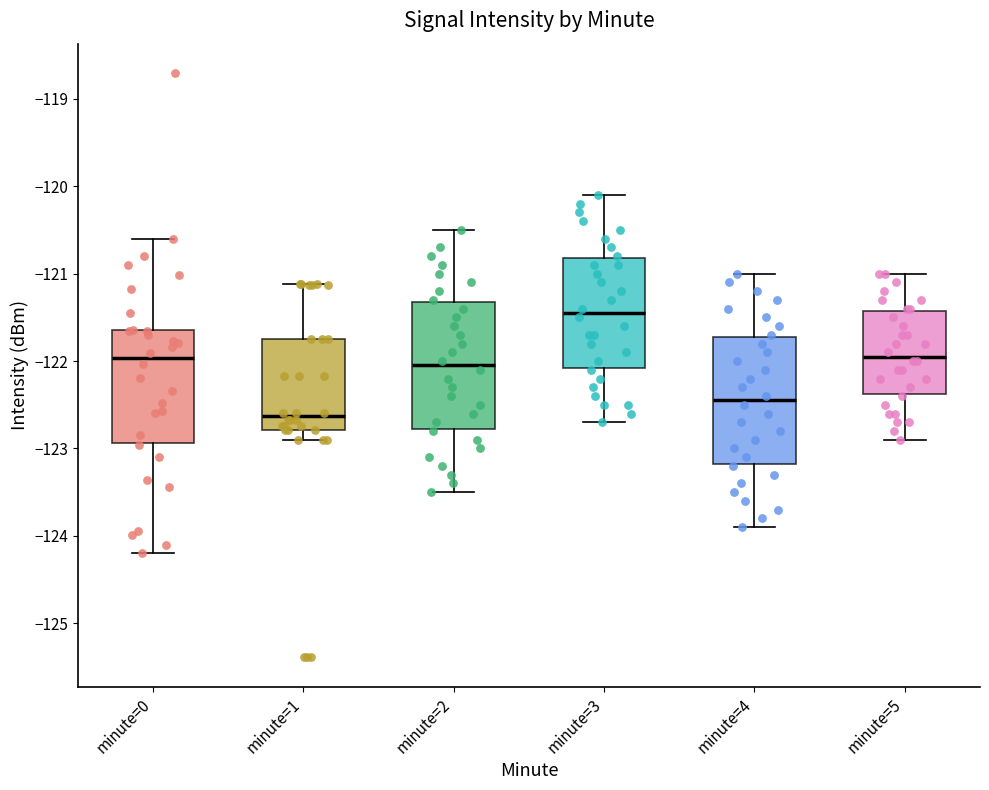

Reading left to right, transcribe this box plot: for each box, give where its median line is, the range the box spans, and where its two whiskers end, as read against the y-axis. The values are not printed on the chart, so give them approximately, as read against the axis.

minute=0: median -122.0, box -122.9 to -121.6, whiskers -124.2 to -120.6
minute=1: median -122.6, box -122.8 to -121.7, whiskers -122.9 to -121.1
minute=2: median -122.0, box -122.8 to -121.3, whiskers -123.5 to -120.5
minute=3: median -121.4, box -122.1 to -120.8, whiskers -122.7 to -120.1
minute=4: median -122.4, box -123.2 to -121.7, whiskers -123.9 to -121.0
minute=5: median -121.9, box -122.4 to -121.4, whiskers -122.9 to -121.0